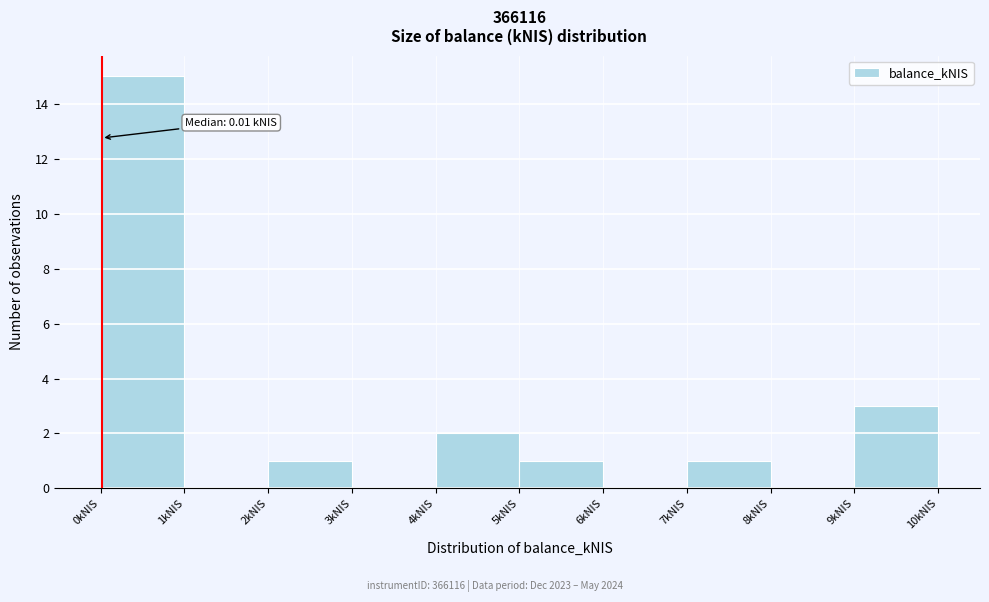

Over which range of the x-axis is the bar tallest?

0 to 1